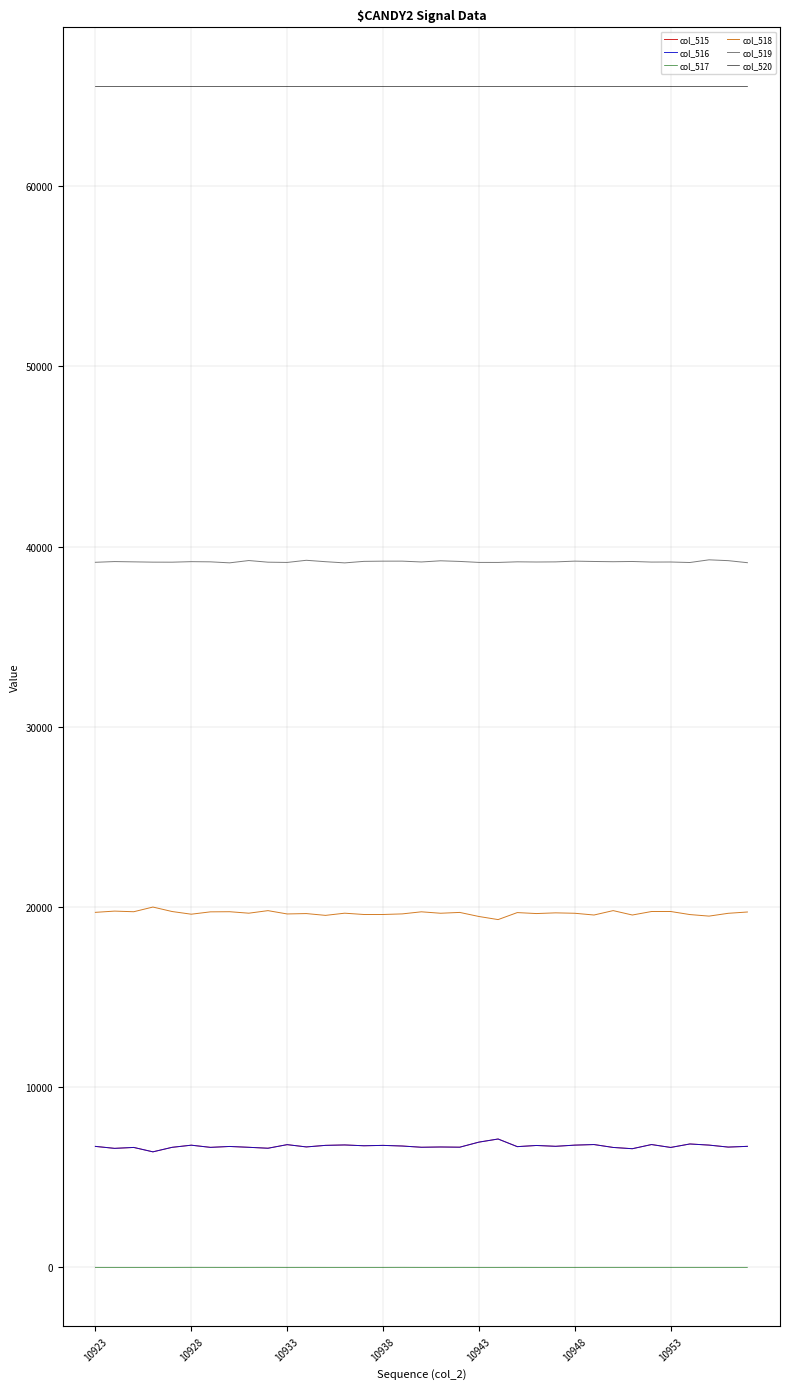

True or false: col_520 and col_516 intersect in this chart.

False